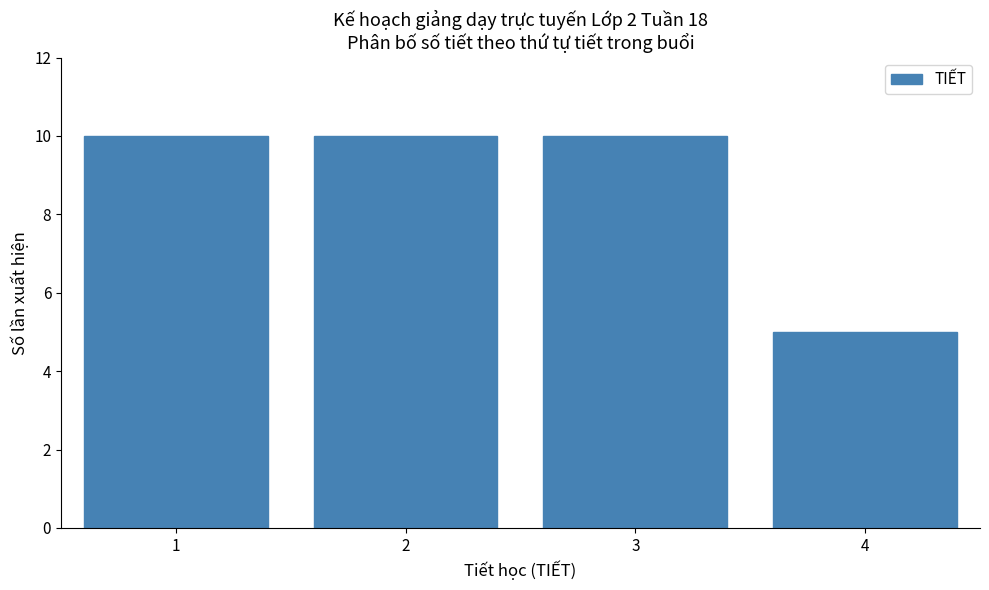

Reading left to right, list all the values displayed in this chart.

10	10	10	5